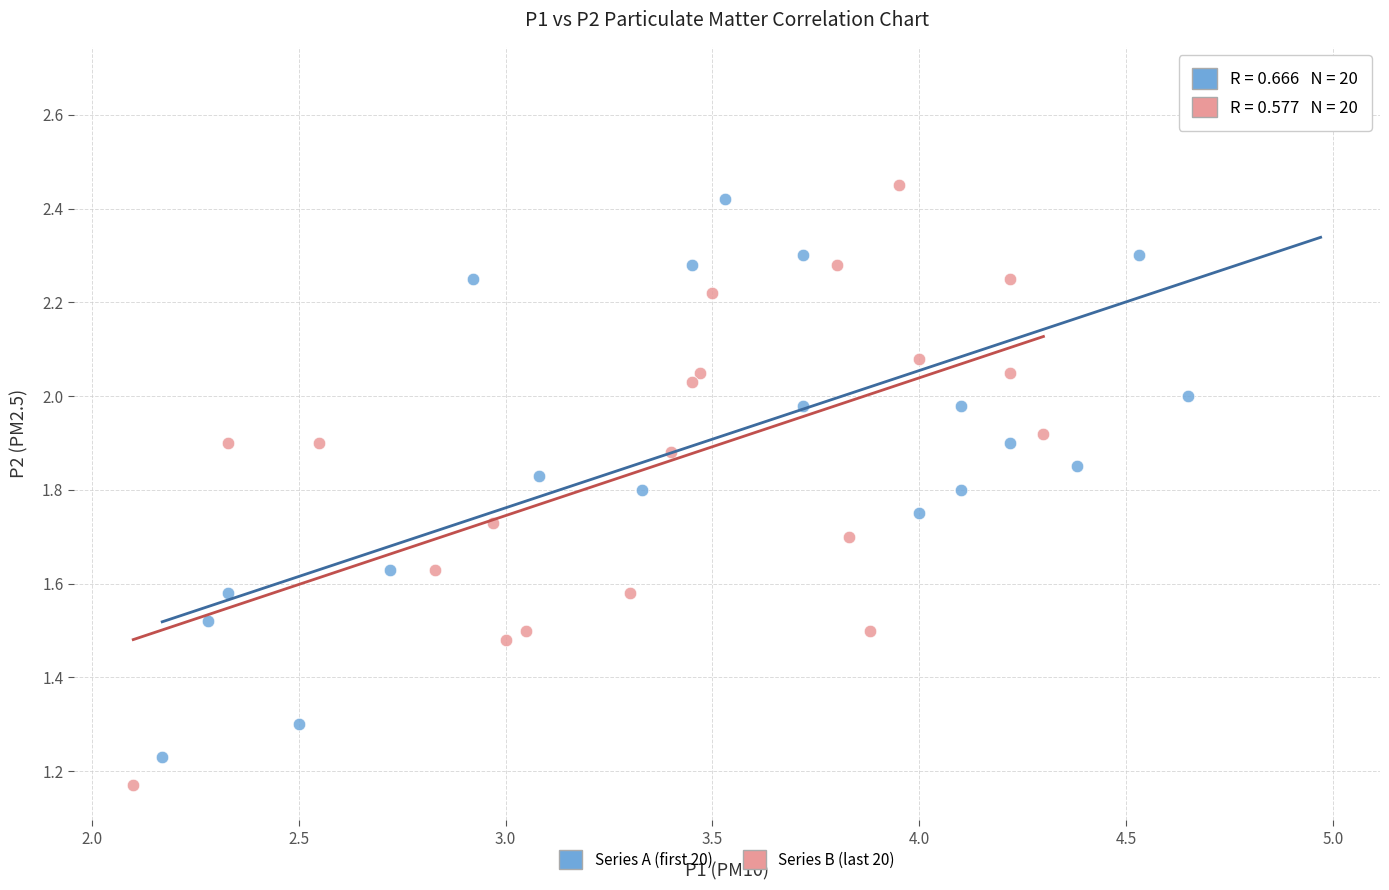

Which series reaches the maximum Y coordinate?

Series A (first 20)